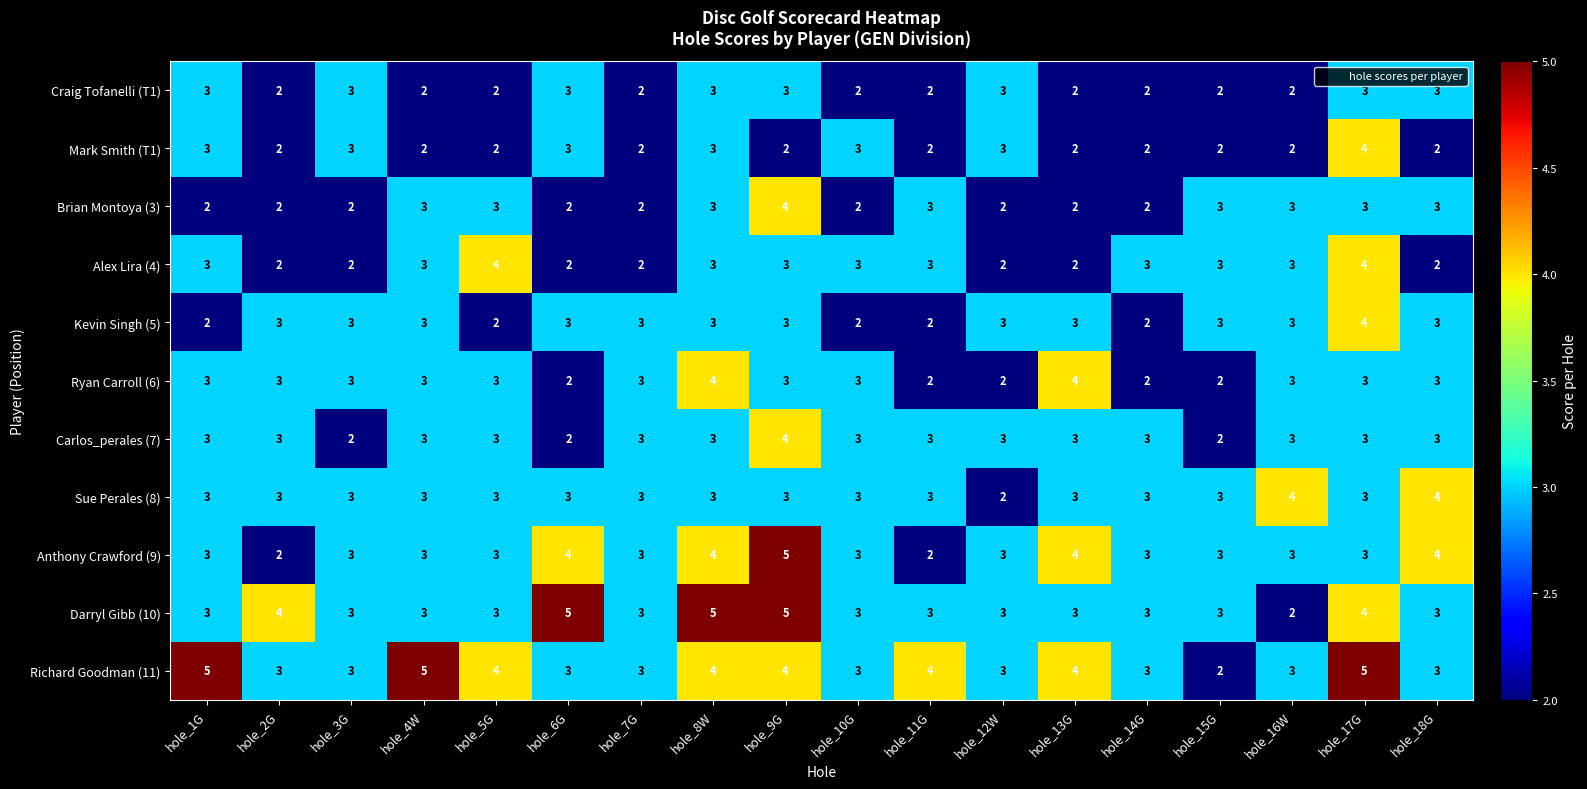

The Sue Perales (8) series shows 3 at hole_10G. True or false?

True